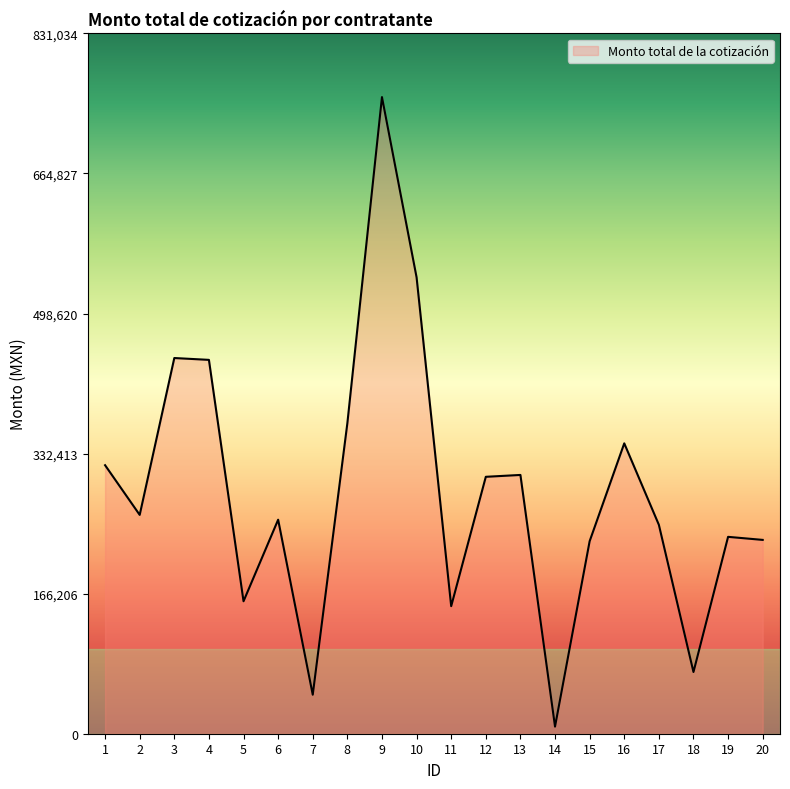

What is the difference between the values at 5 and 8?

211314.3